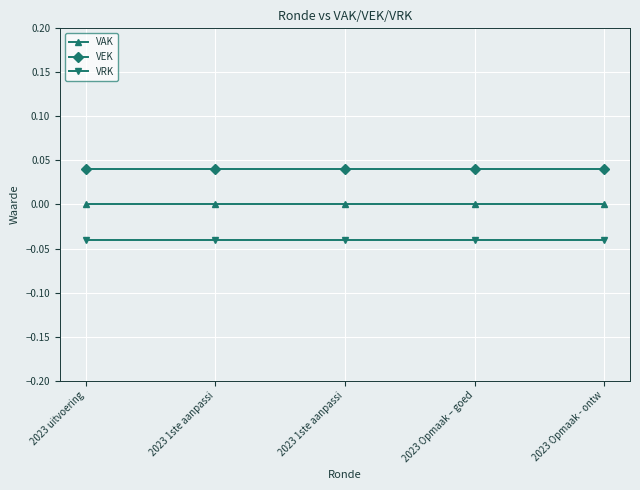

List the series in order of their peak value, highest first.

VEK, VAK, VRK